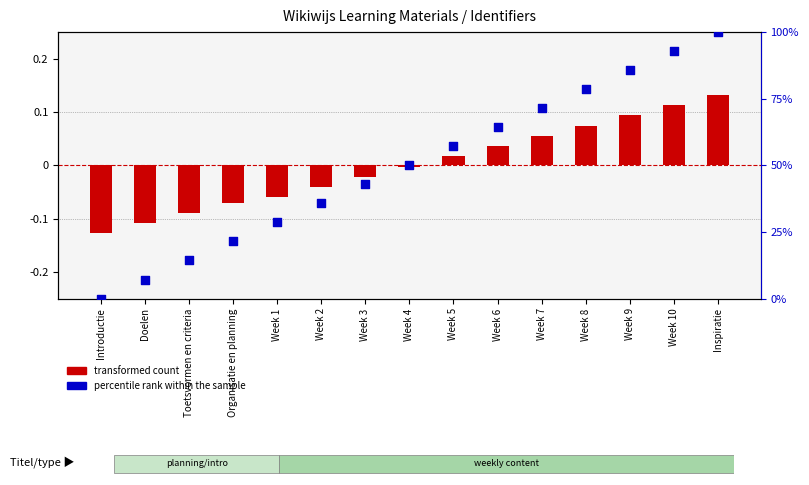

At which category is the sum across all series the highest?

Inspiratie